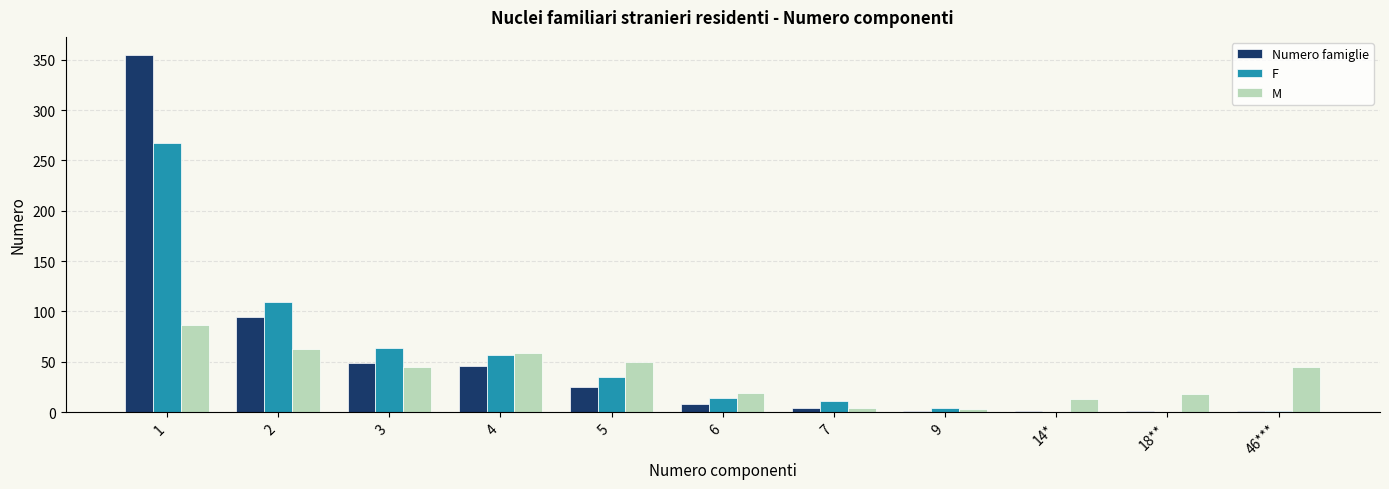

Is the value of M at 14* greater than the value of F at 46***?

Yes